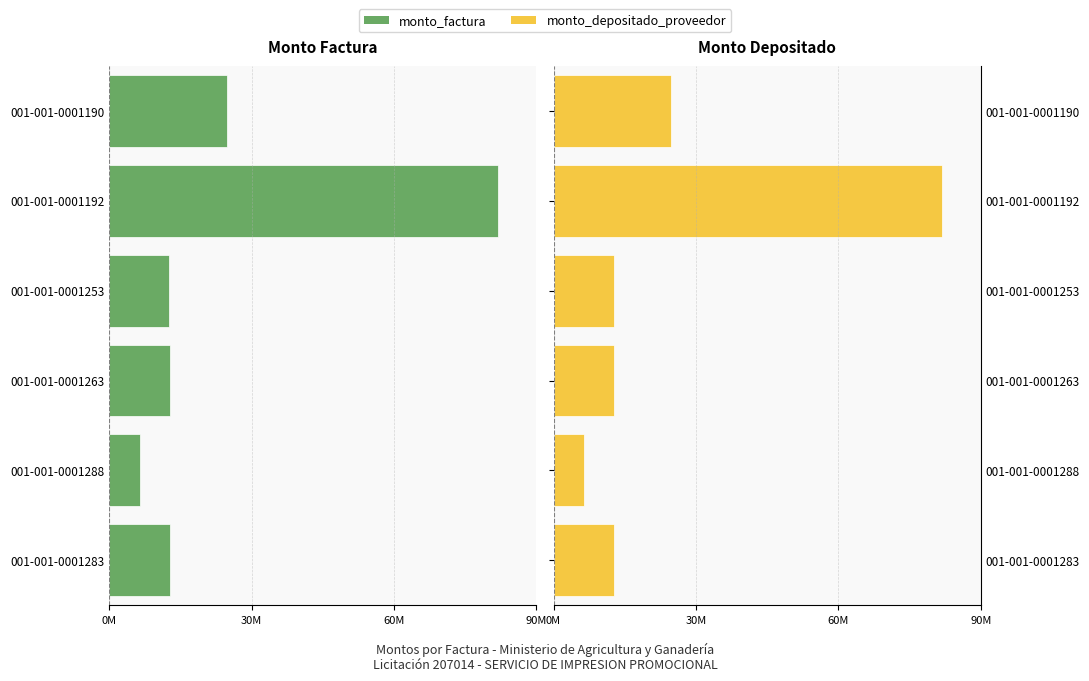

What is the average value of the monto_depositado_proveedor series?

25217500